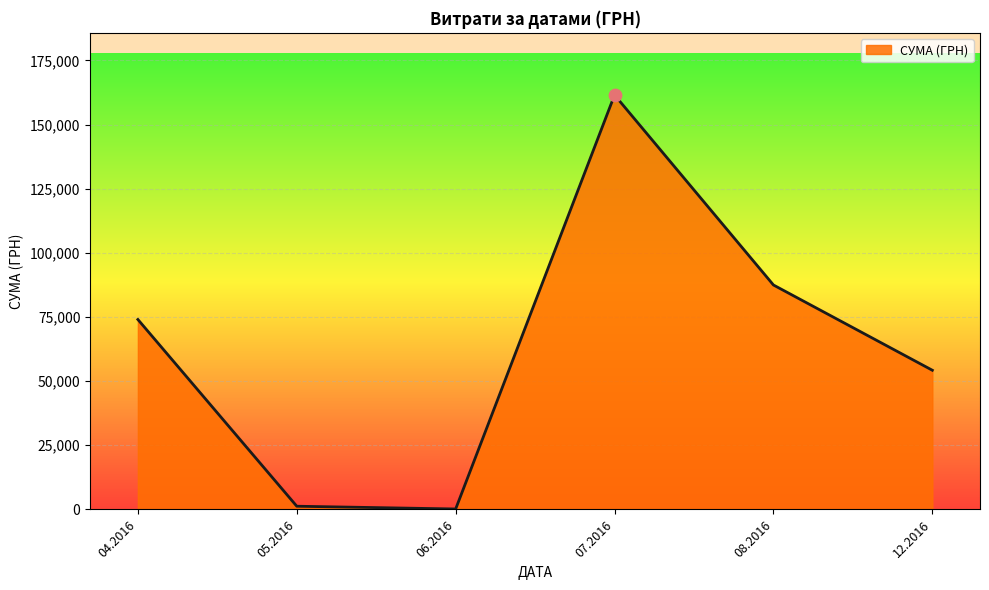

Approximately how many times larger is the value at 12.2016 compared to 07.2016?

0.3